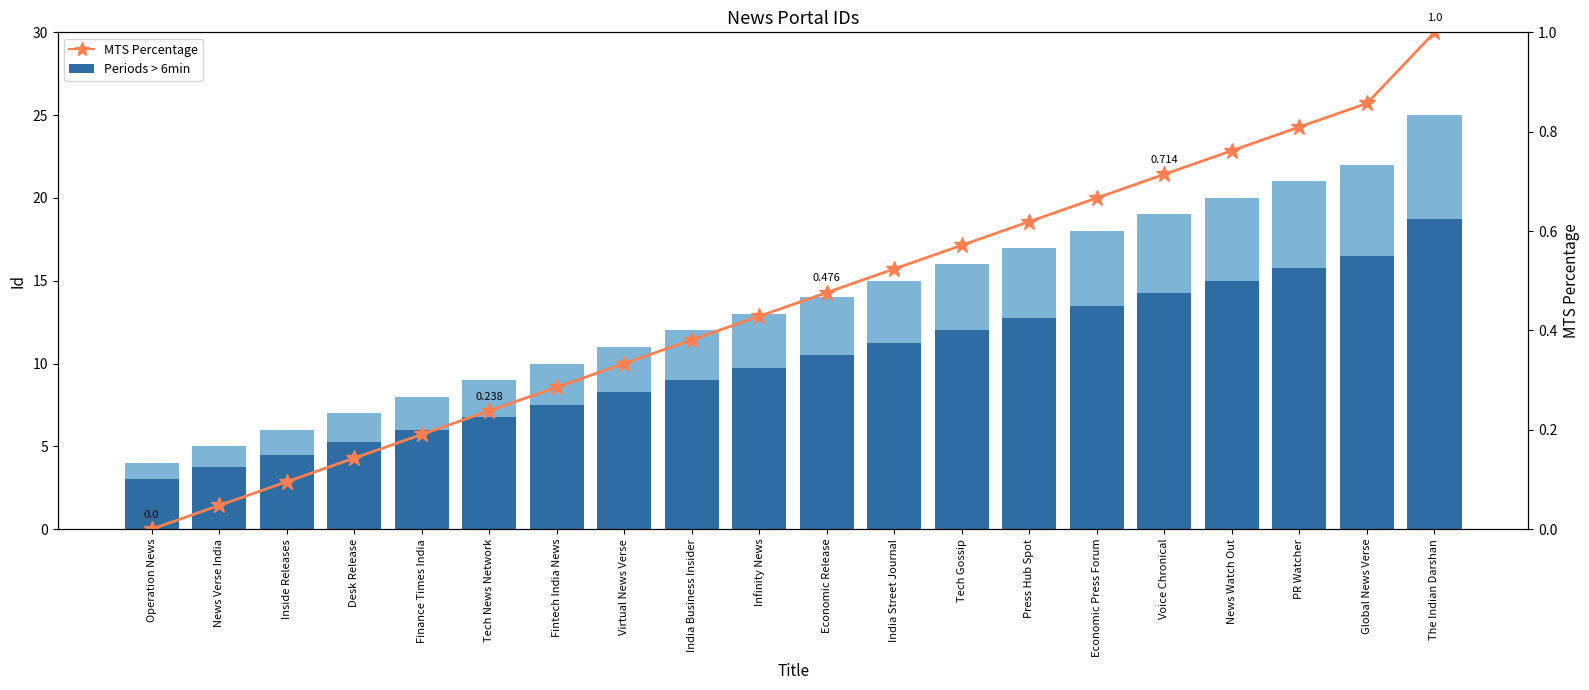

Where is Periods > 6min nearest to the value 10?

Infinity News